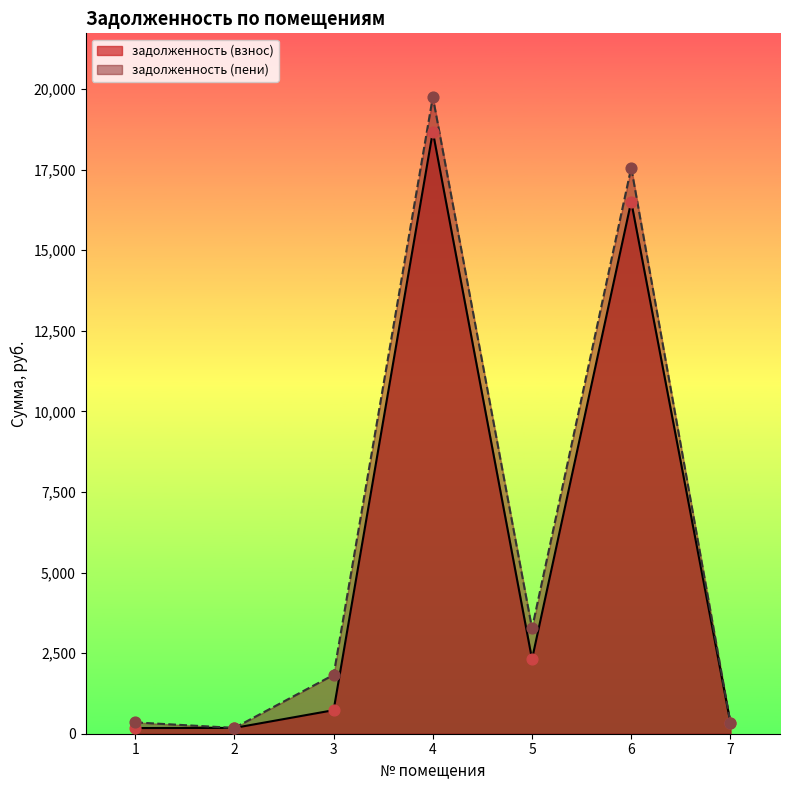

Which series reaches the minimum Y coordinate?

задолженность (взнос)